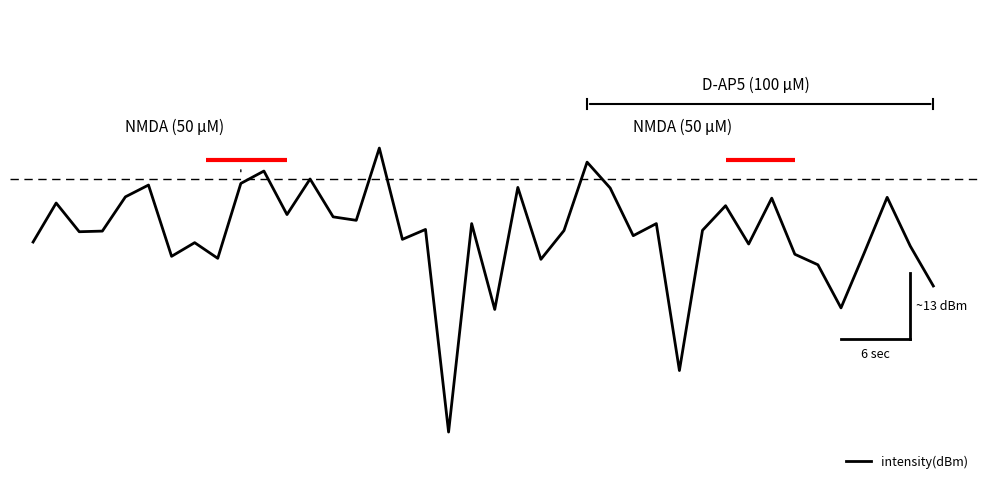

True or false: there are more than 1 points higher than both neighbors.

True